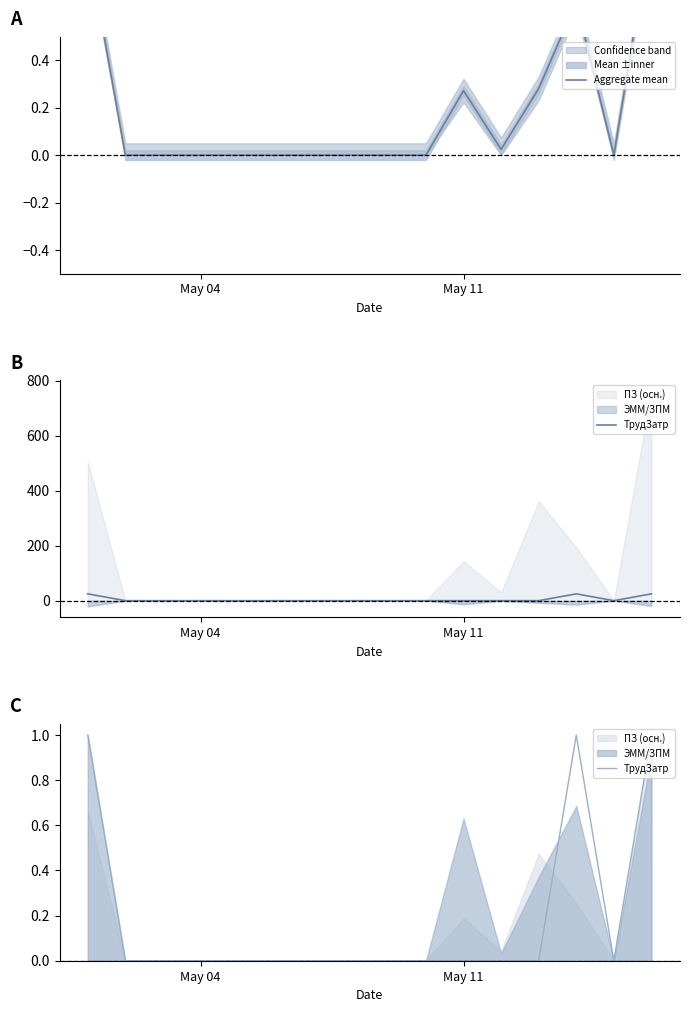

The value of ТрудЗатр at 8 is 0.0. True or false?

True